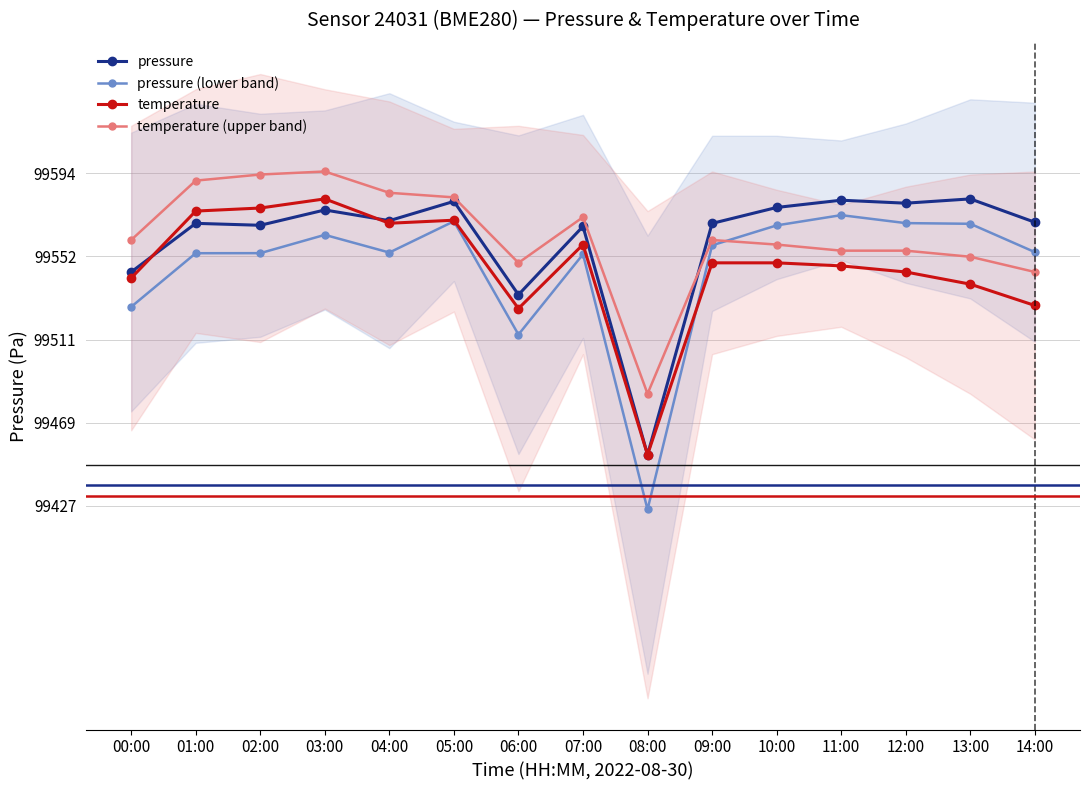

At how many categories does at least one series exceed 99580?

7